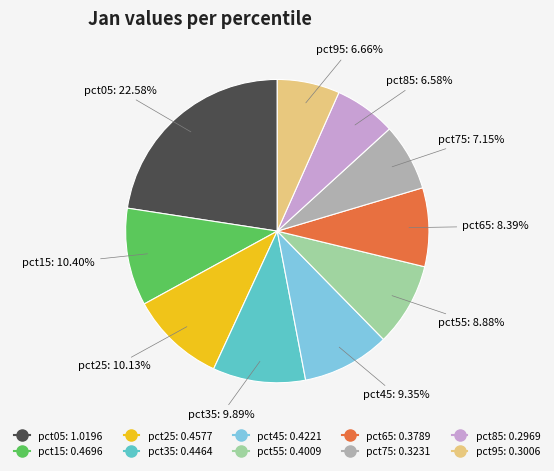

To the nearest percent, what percentage of the pie is pct65?

8%